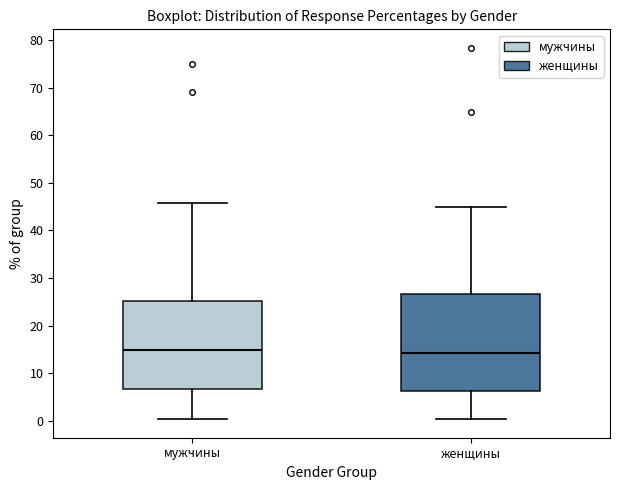

Reading left to right, transcribe this box plot: for each box, give where its median line is, the range the box spans, and where its two whiskers end, as read against the y-axis. The values are not printed on the chart, so give them approximately, as read against the axis.

мужчины: median 15, box 7 to 25, whiskers 0 to 46
женщины: median 14, box 6 to 27, whiskers 0 to 45